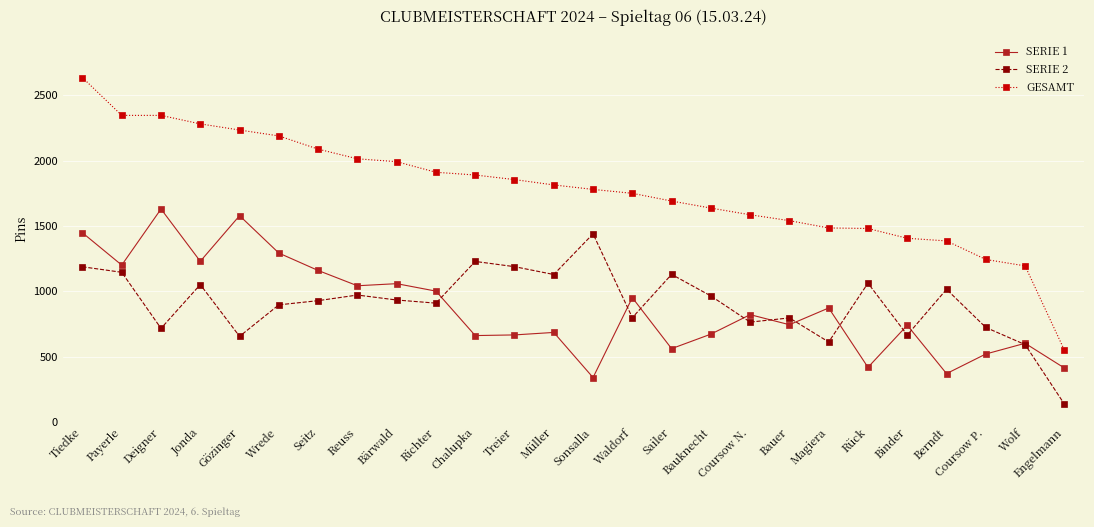

Between which two adjacent categories do SERIE 2 and SERIE 1 first intersect?

Richter and Chalupka